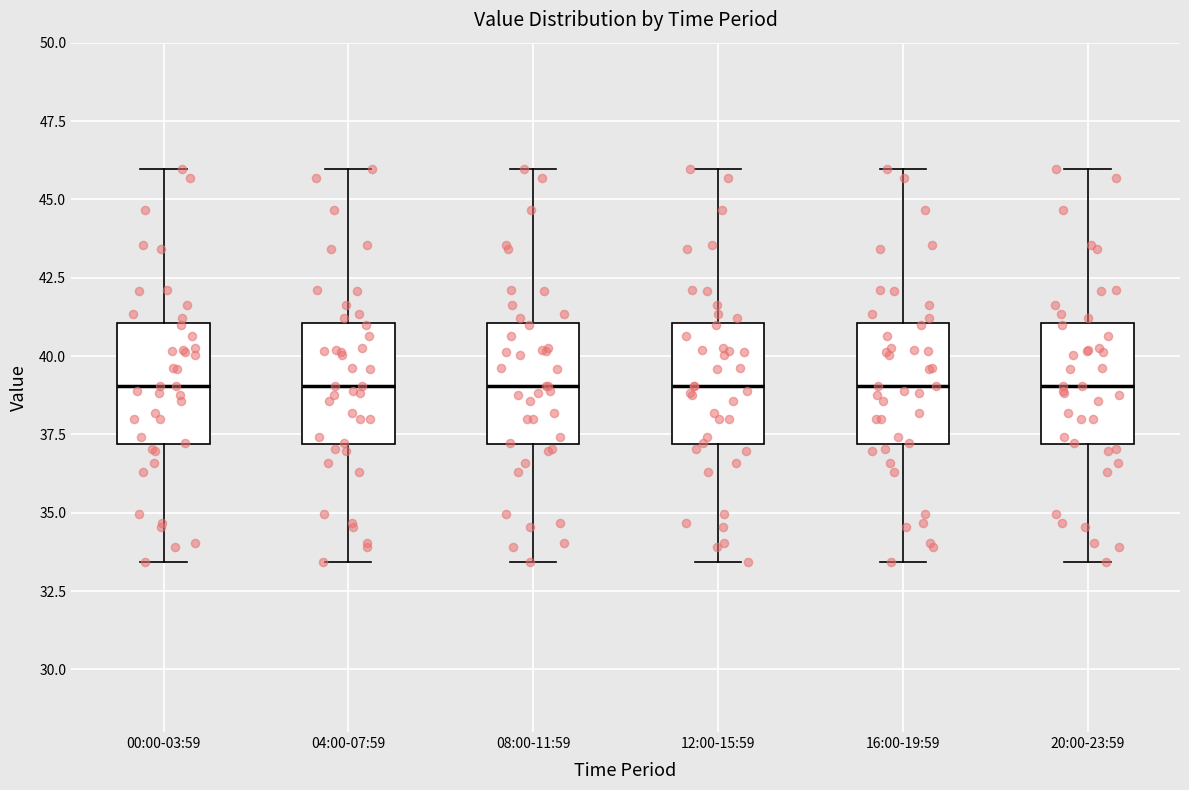

Reading left to right, transcribe this box plot: for each box, give where its median line is, the range the box spans, and where its two whiskers end, as read against the y-axis. The values are not printed on the chart, so give them approximately, as read against the axis.

00:00-03:59: median 39.0, box 37.0 to 41.0, whiskers 33.5 to 46.0
04:00-07:59: median 39.0, box 37.0 to 41.0, whiskers 33.5 to 46.0
08:00-11:59: median 39.0, box 37.0 to 41.0, whiskers 33.5 to 46.0
12:00-15:59: median 39.0, box 37.0 to 41.0, whiskers 33.5 to 46.0
16:00-19:59: median 39.0, box 37.0 to 41.0, whiskers 33.5 to 46.0
20:00-23:59: median 39.0, box 37.0 to 41.0, whiskers 33.5 to 46.0